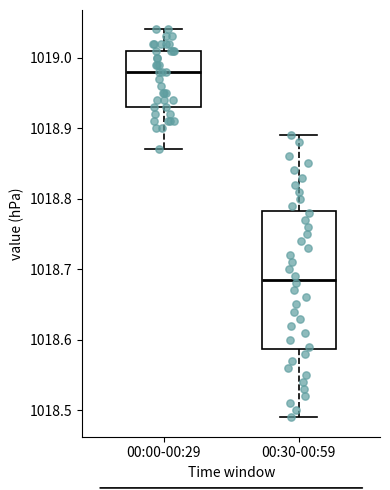

Reading left to right, transcribe this box plot: for each box, give where its median line is, the range the box spans, and where its two whiskers end, as read against the y-axis. The values are not printed on the chart, so give them approximately, as read against the axis.

00:00-00:29: median 1018.98, box 1018.93 to 1019.01, whiskers 1018.87 to 1019.04
00:30-00:59: median 1018.69, box 1018.59 to 1018.78, whiskers 1018.49 to 1018.89